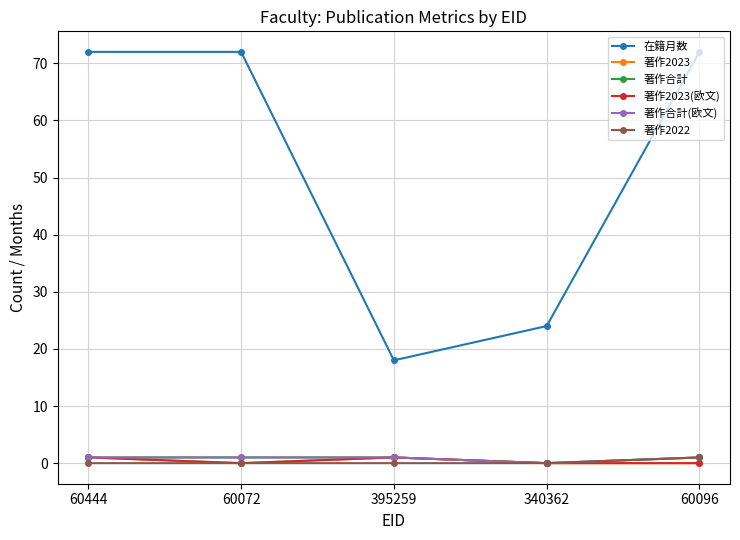

Reading right to left, transcribe all the data shown in this chart.

在籍月数: 60096=72	340362=24	395259=18	60072=72	60444=72
著作2023: 60096=0	340362=0	395259=1	60072=0	60444=1
著作合計: 60096=1	340362=0	395259=1	60072=1	60444=1
著作2023(欧文): 60096=0	340362=0	395259=1	60072=0	60444=1
著作合計(欧文): 60096=1	340362=0	395259=1	60072=1	60444=1
著作2022: 60096=1	340362=0	395259=0	60072=0	60444=0